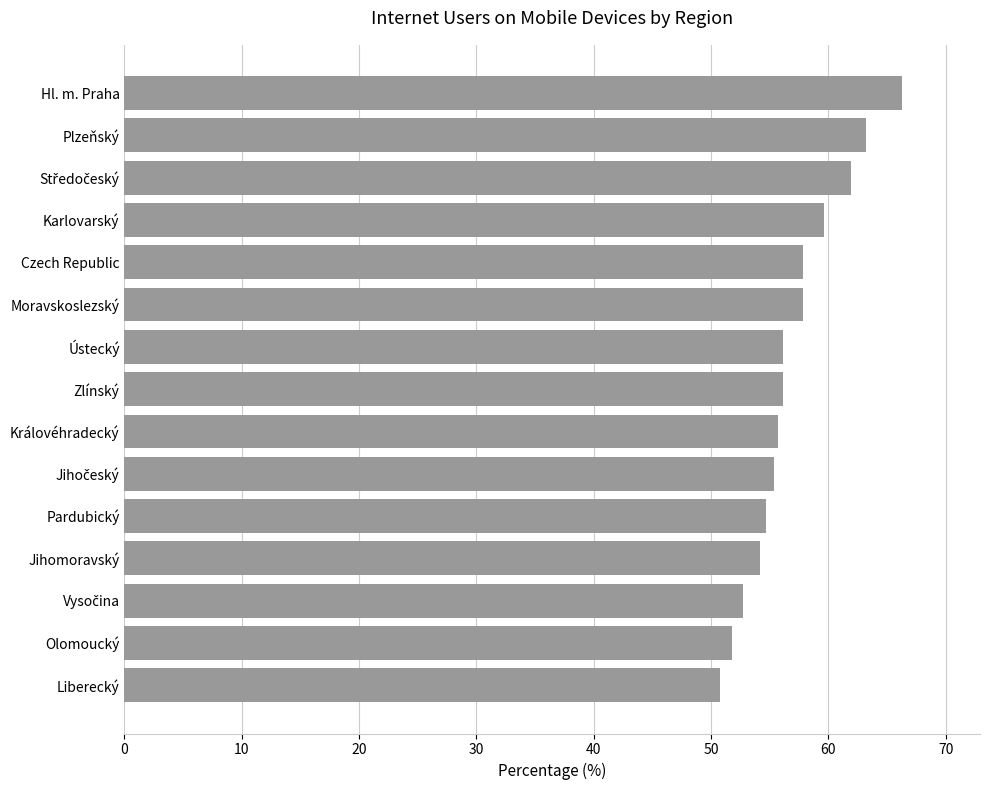

True or false: the data shows 68.7 at Liberecký.

False